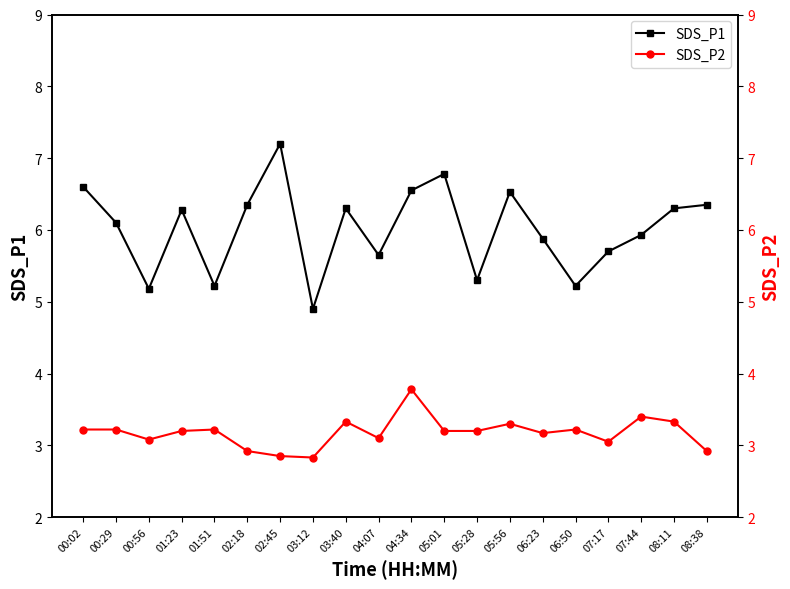

At which label does SDS_P2 first exceed 3?

00:02